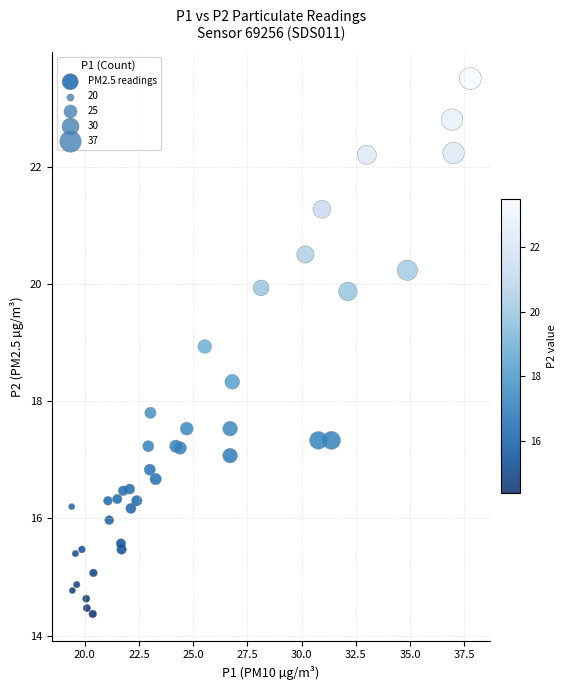

What Y value in the scatter plot is closest to 18?

17.8